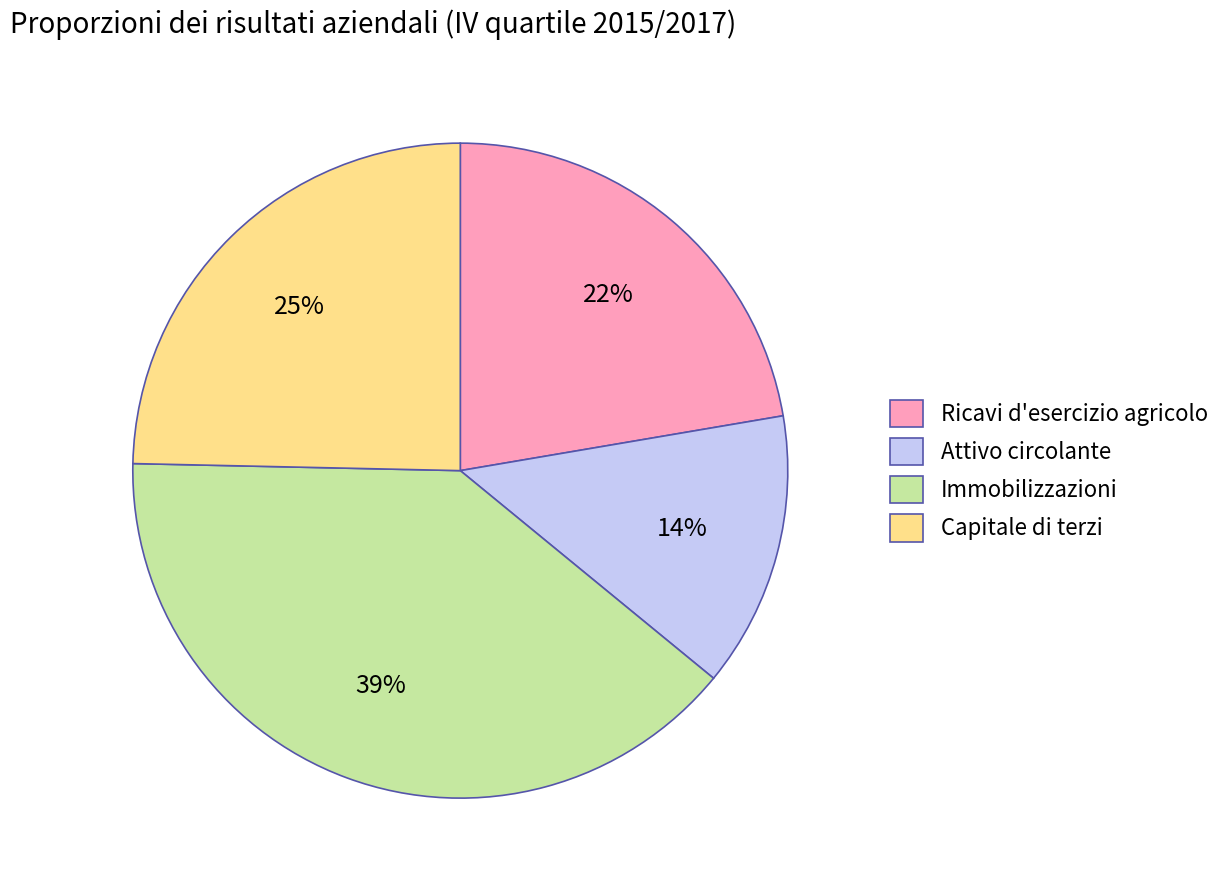

What is the smallest slice in the pie chart?

Attivo circolante